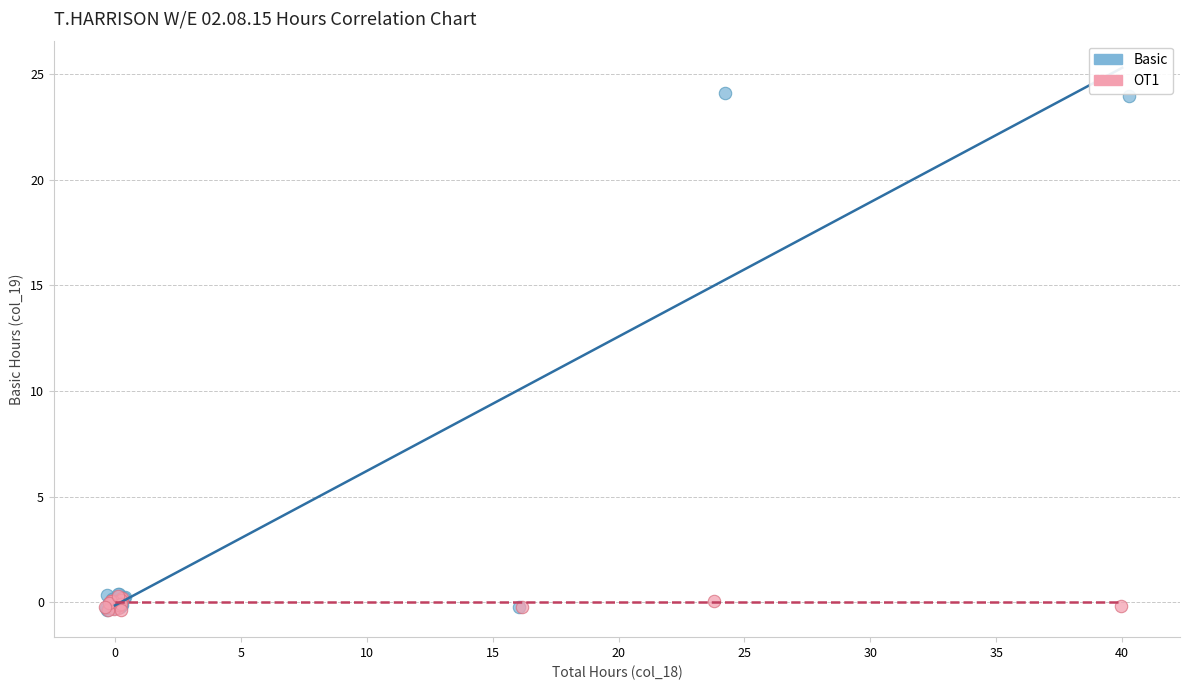

What are all the series names shown in the legend?

Basic, OT1